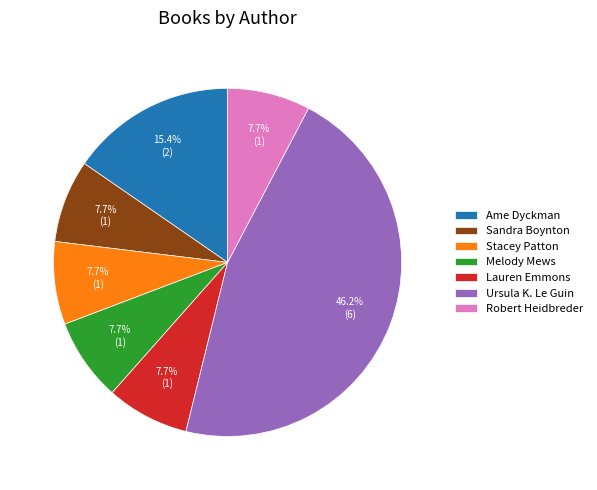

Combined, do Sandra Boynton and Robert Heidbreder account for over 50%?

No